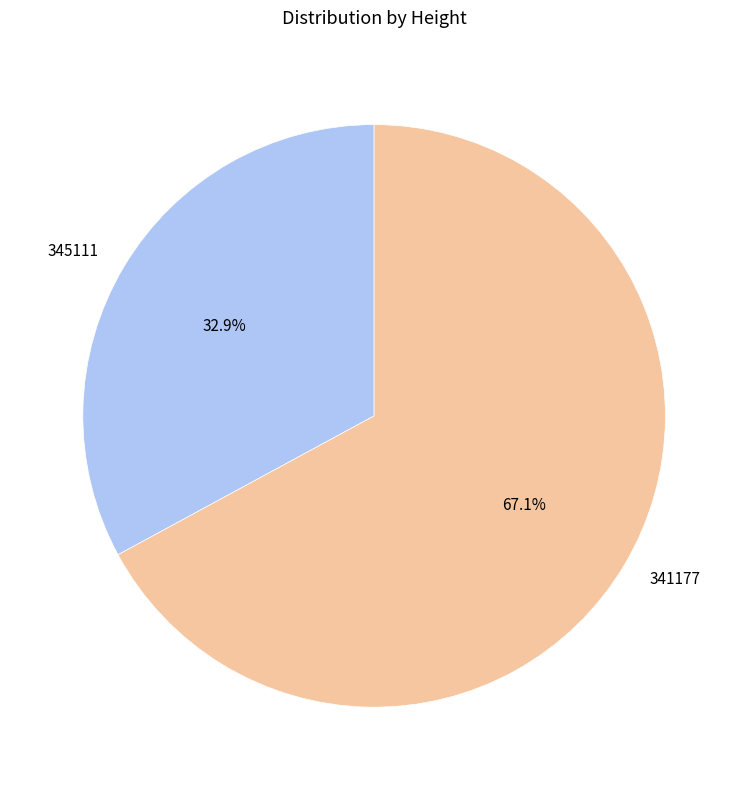

To the nearest percent, what percentage of the pie is 345111?

33%